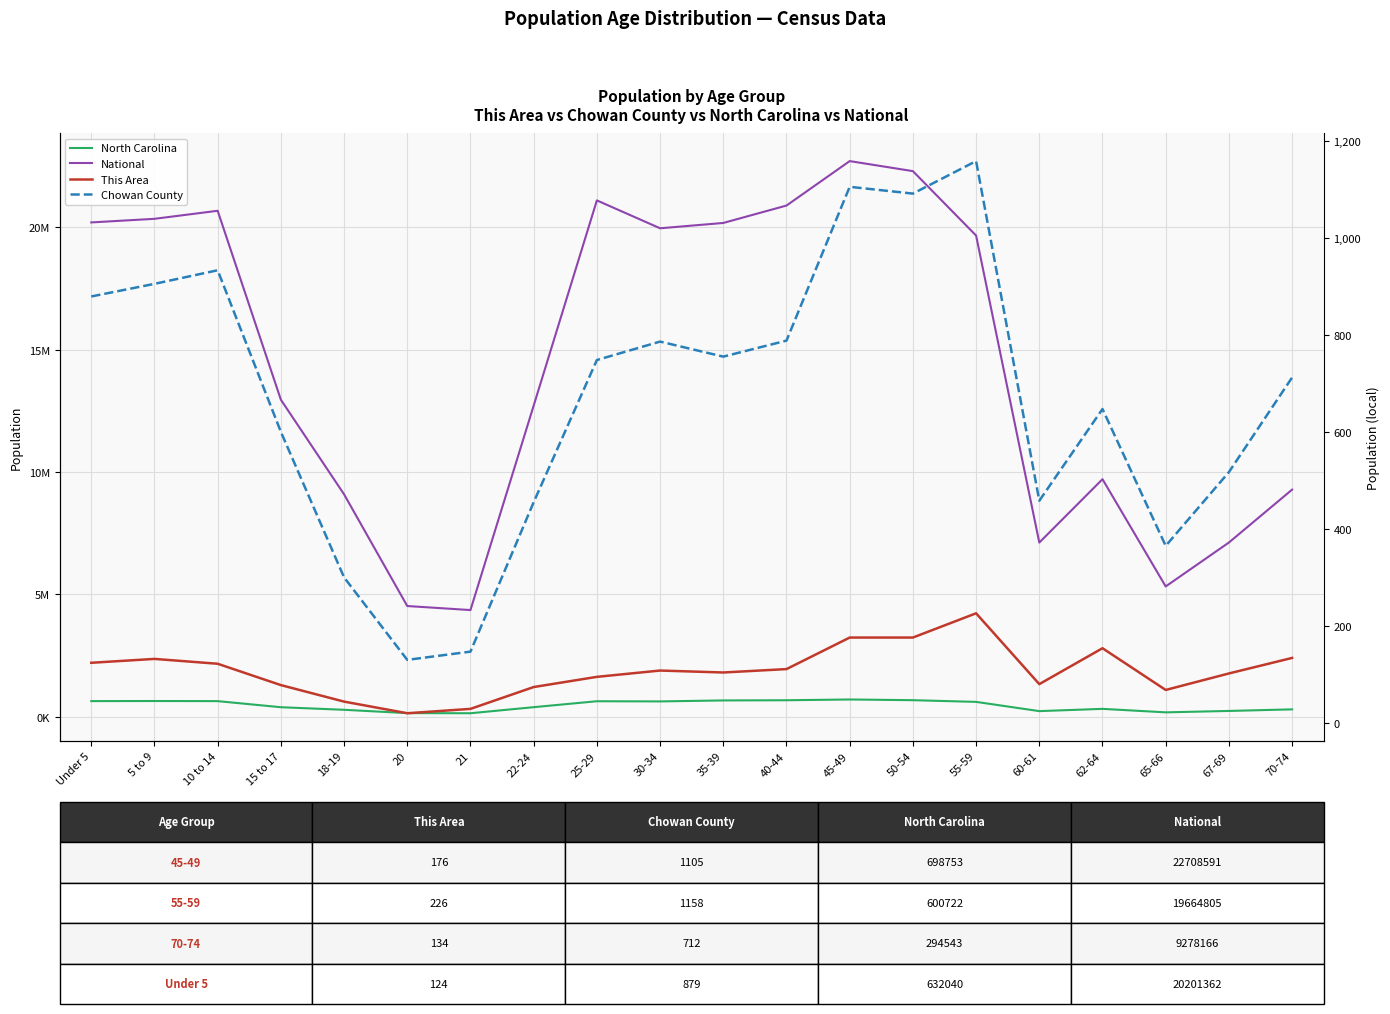

What is the highest value of the Chowan County series?

1158